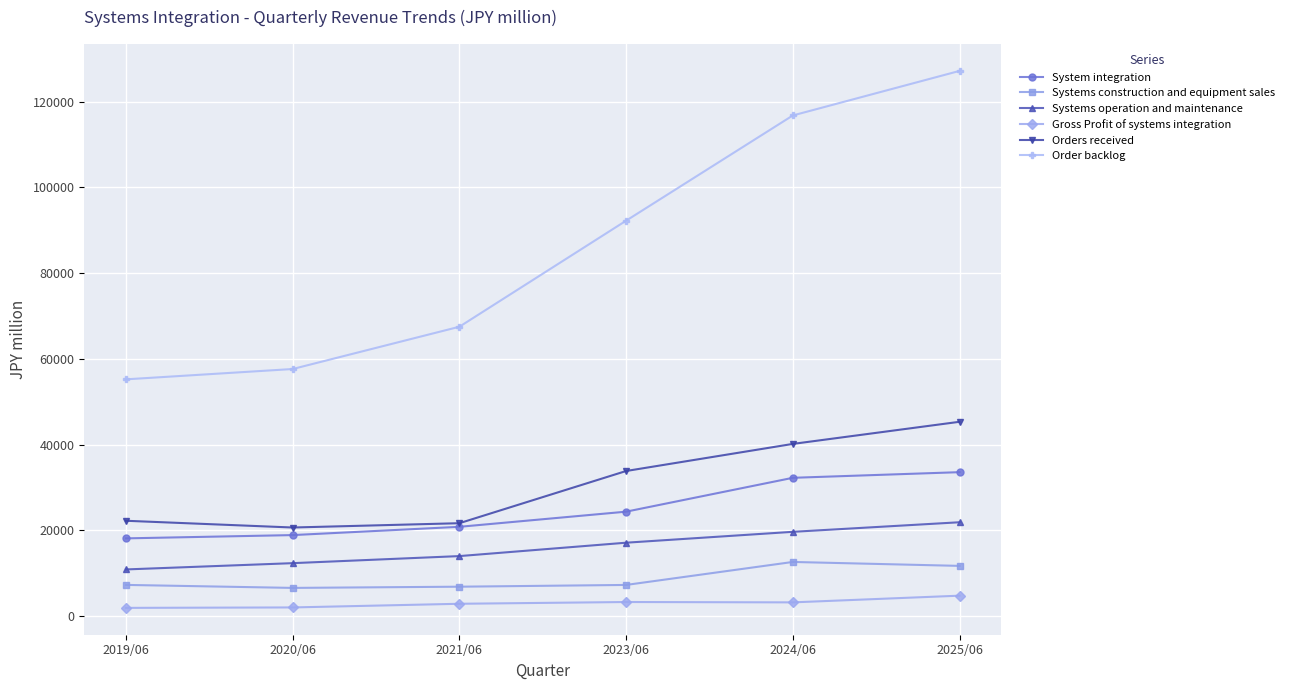

At which category is the sum across all series the highest?

2025/06